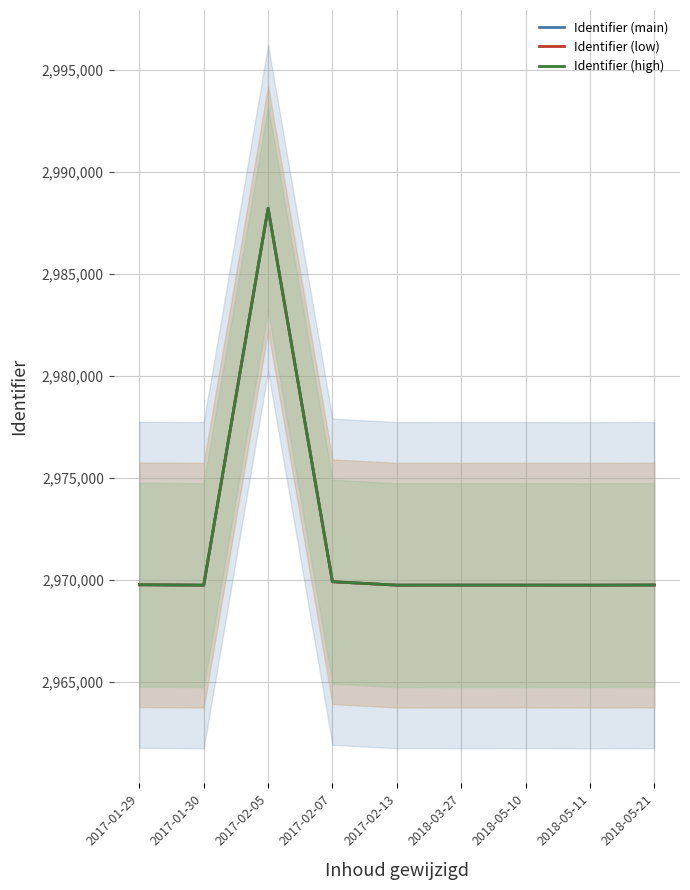

What is the maximum value shown in the chart?

2988222